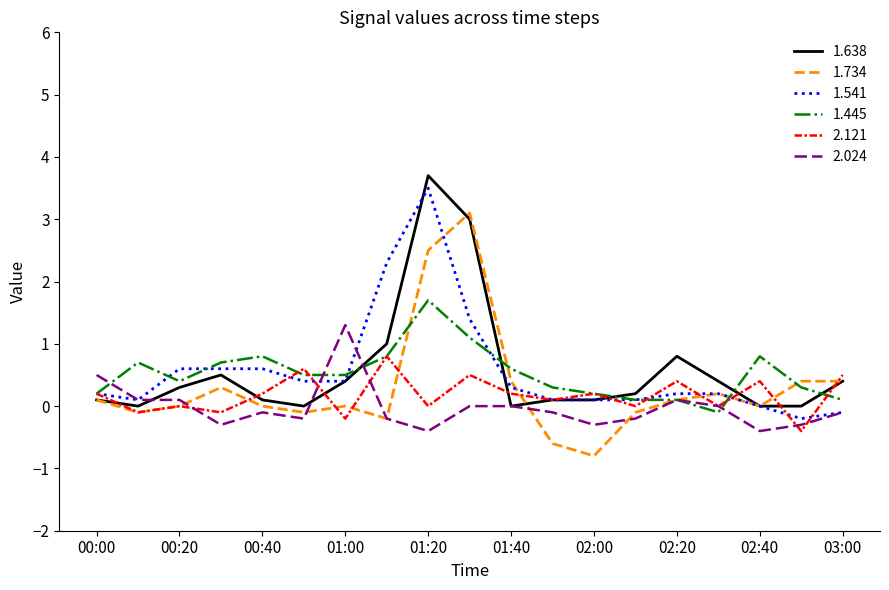

What is the minimum value shown in the chart?

-0.8